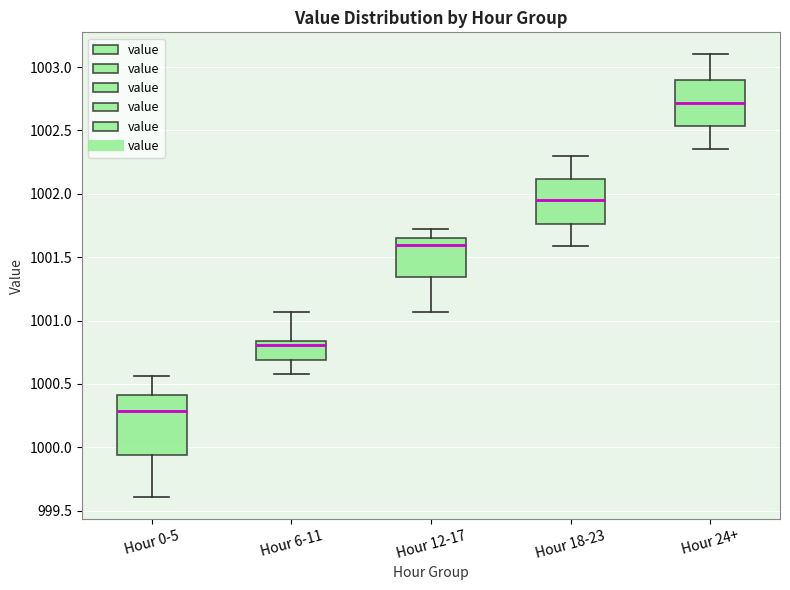

Which box's median line is the highest?

Hour 24+